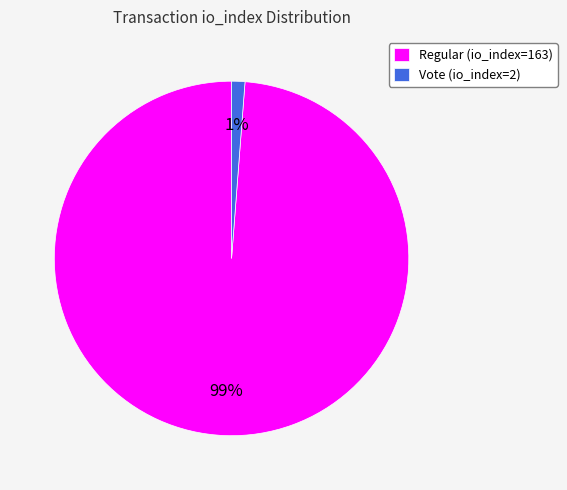

Which category has the smallest portion of the pie?

Vote (io_index=2)